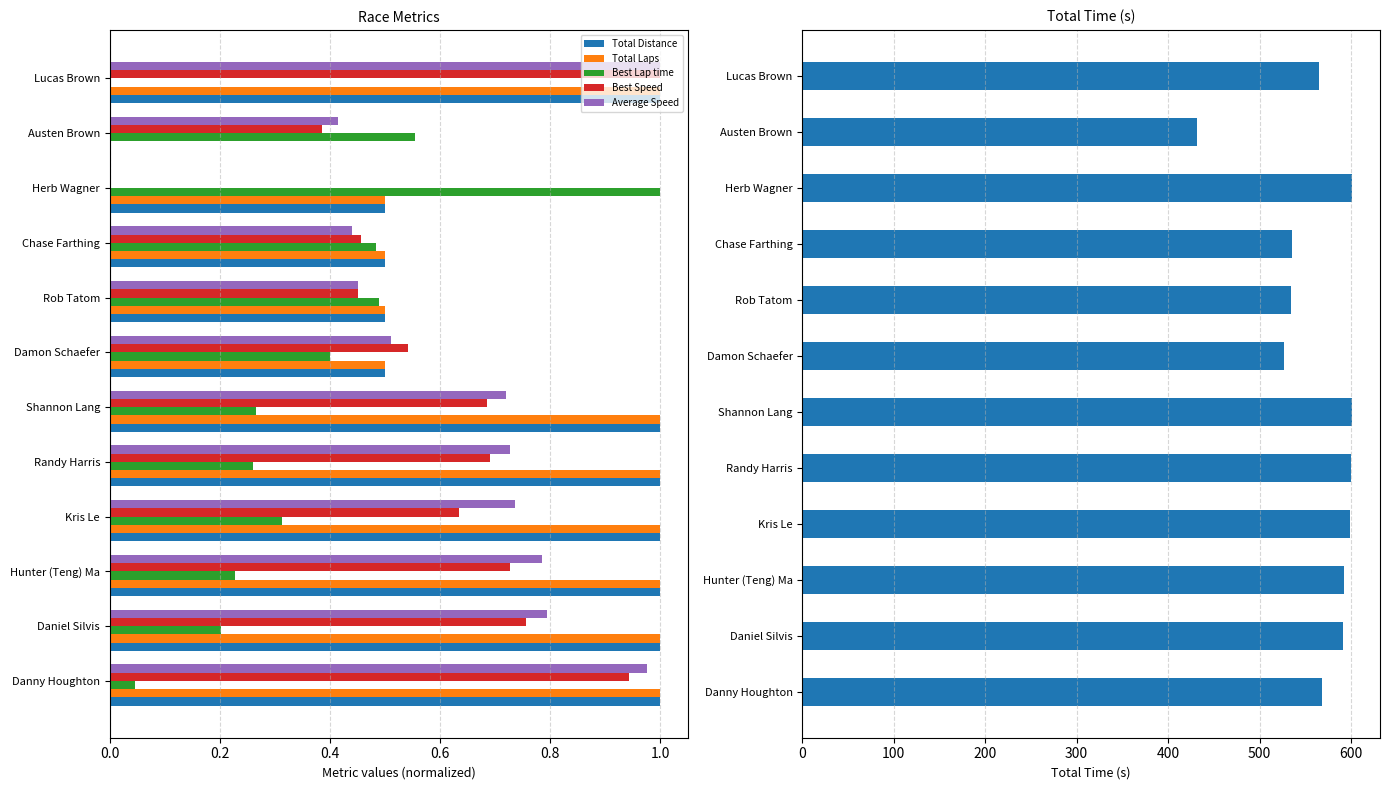

Where is Total Laps nearest to the value 0?

Austen Brown